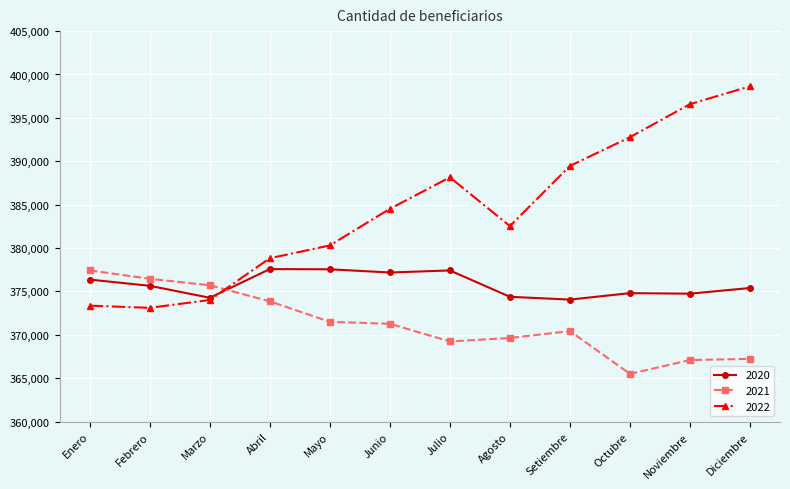

What is the label of the 8th point from the left?

Agosto